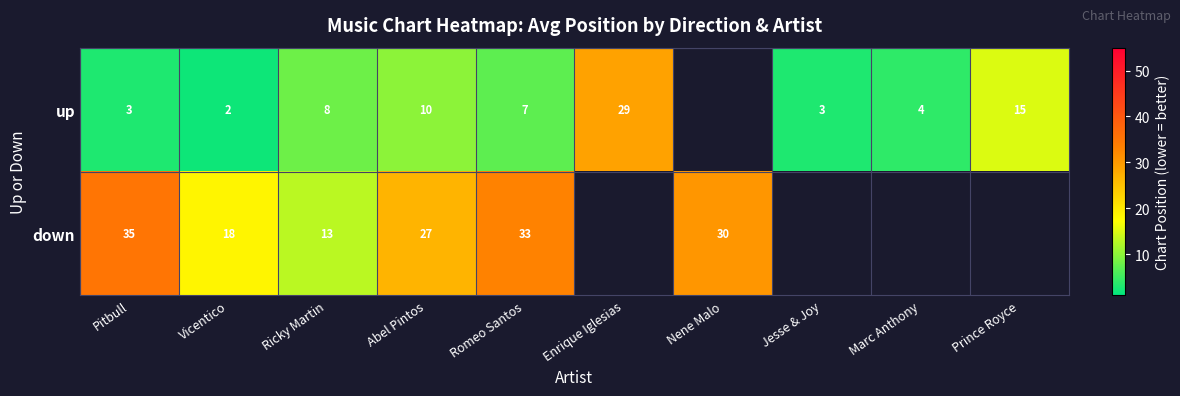

How many distinct data groups are displayed?

2